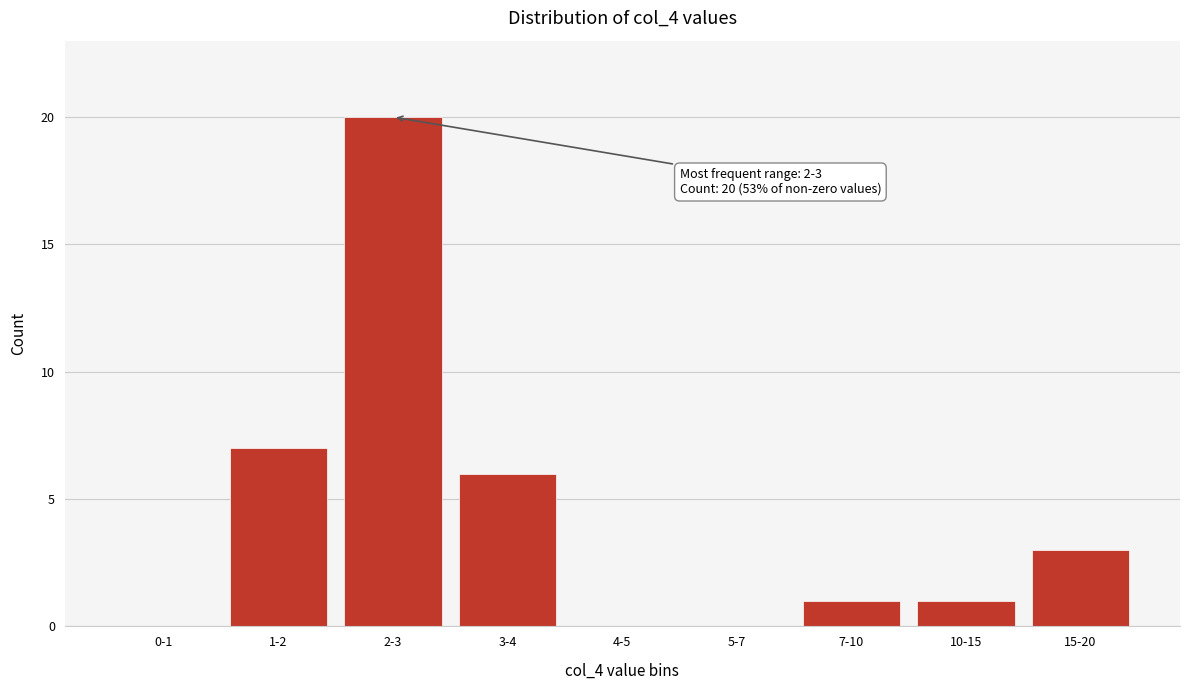

Reading left to right, list all the values displayed in this chart.

0-1=0	1-2=7	2-3=20	3-4=6	4-5=0	5-7=0	7-10=1	10-15=1	15-20=3